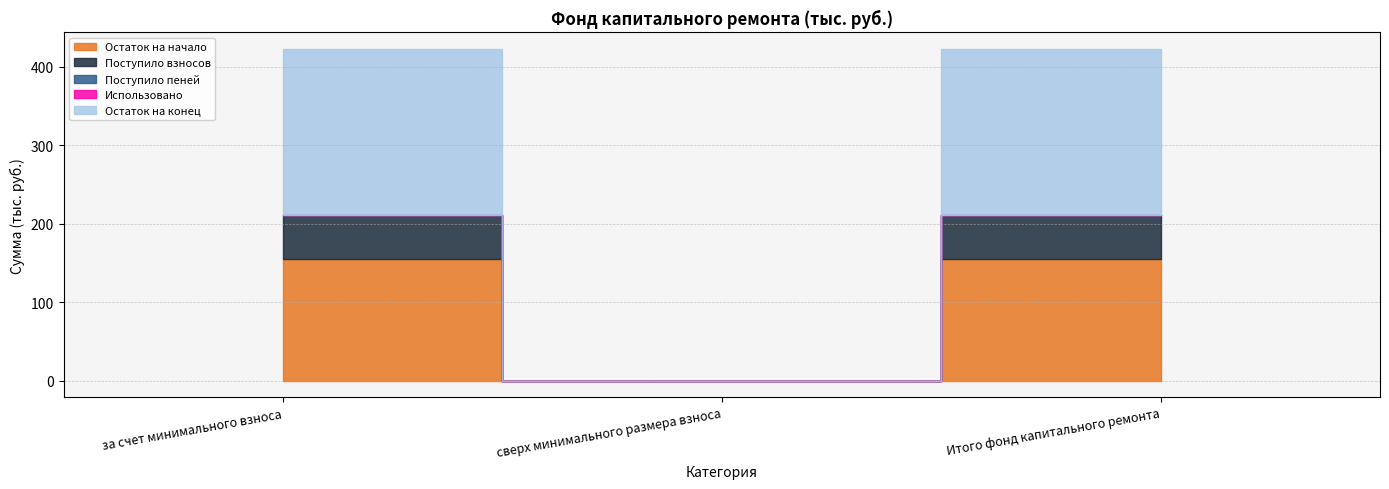

What is the sum of the Поступило взносов values at сверх минимального размера взноса and за счет минимального взноса?

56.0